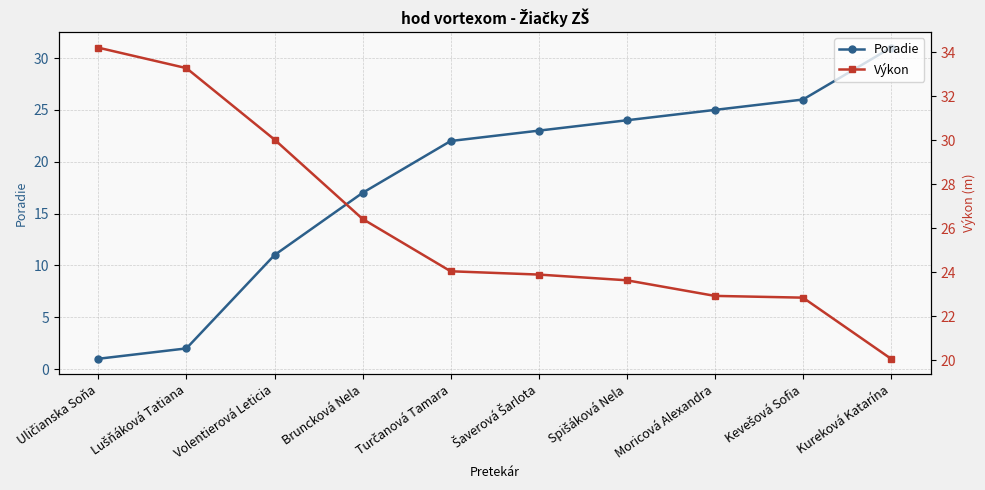

Does the chart display data point markers on the line(s)?

Yes